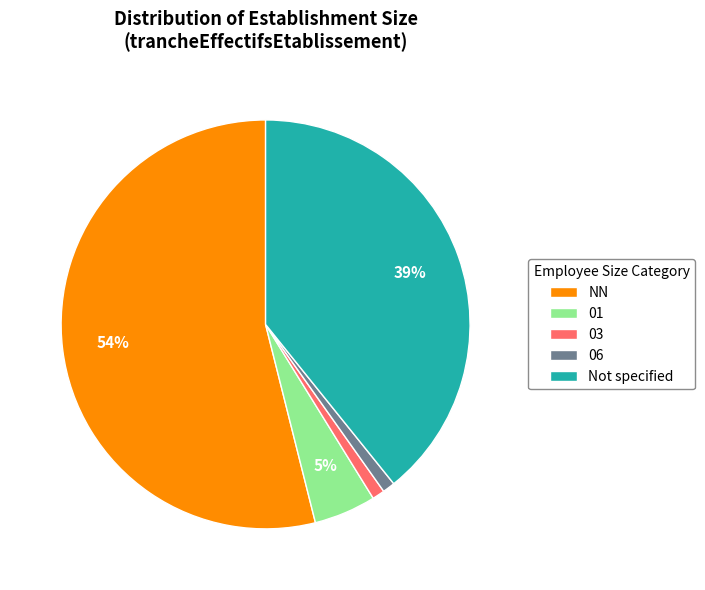

Does NN account for over 50% of the chart?

Yes